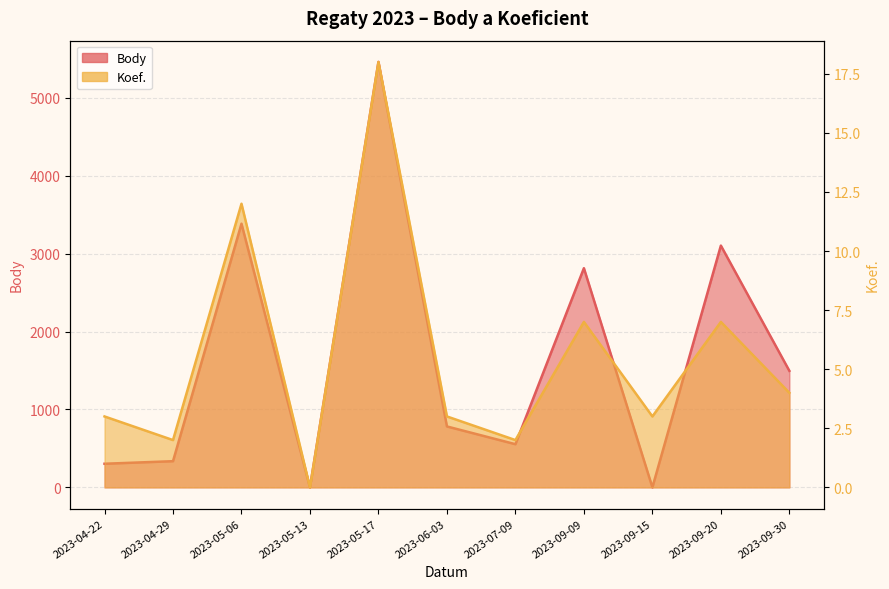

What is the difference between the maximum and minimum values in the Body series?

5462